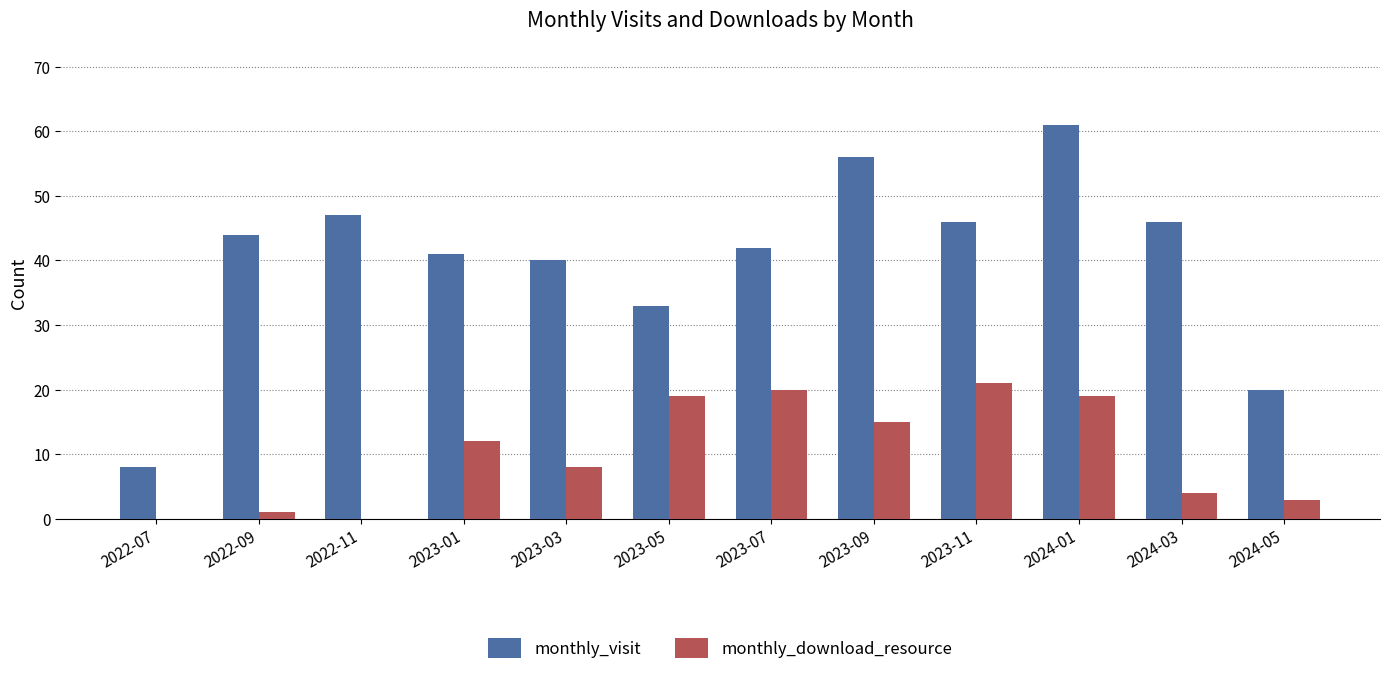

What is the maximum value for monthly_visit?

61